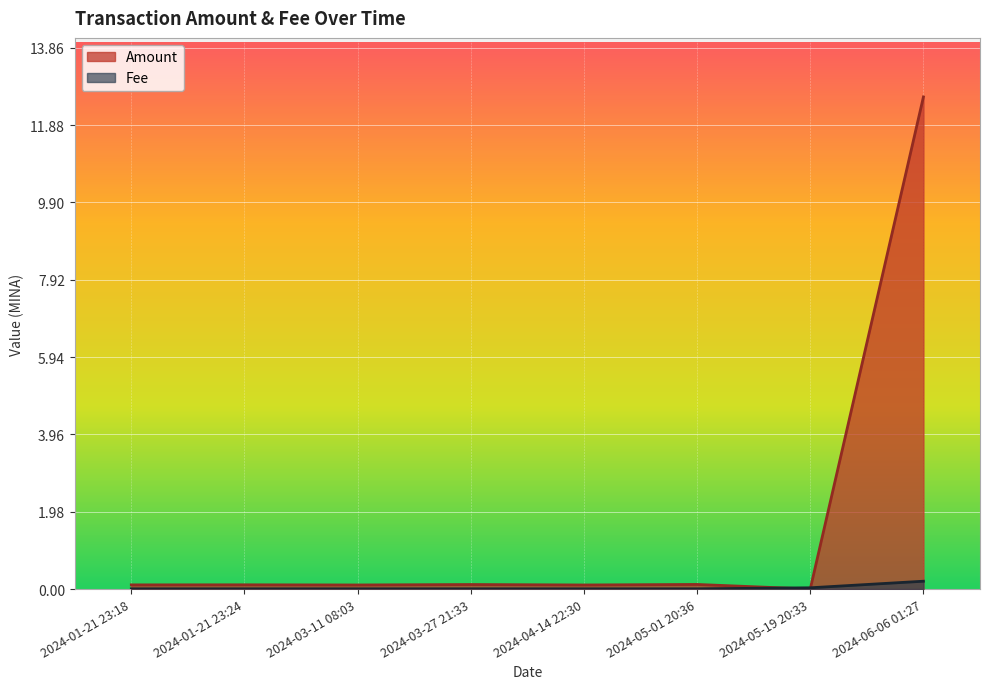

Which series ends up on top after the final intersection of Amount and Fee?

Amount